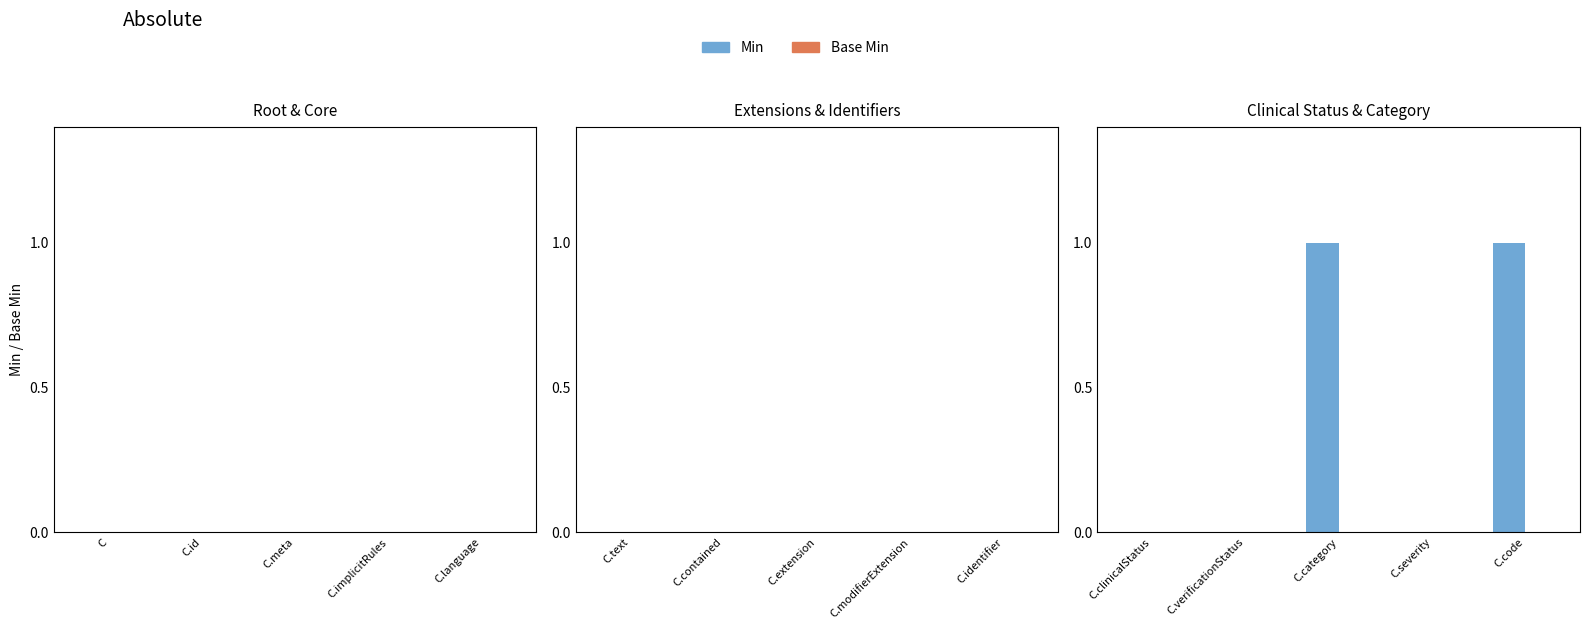

Is it true that the value at C.severity is 1?

False